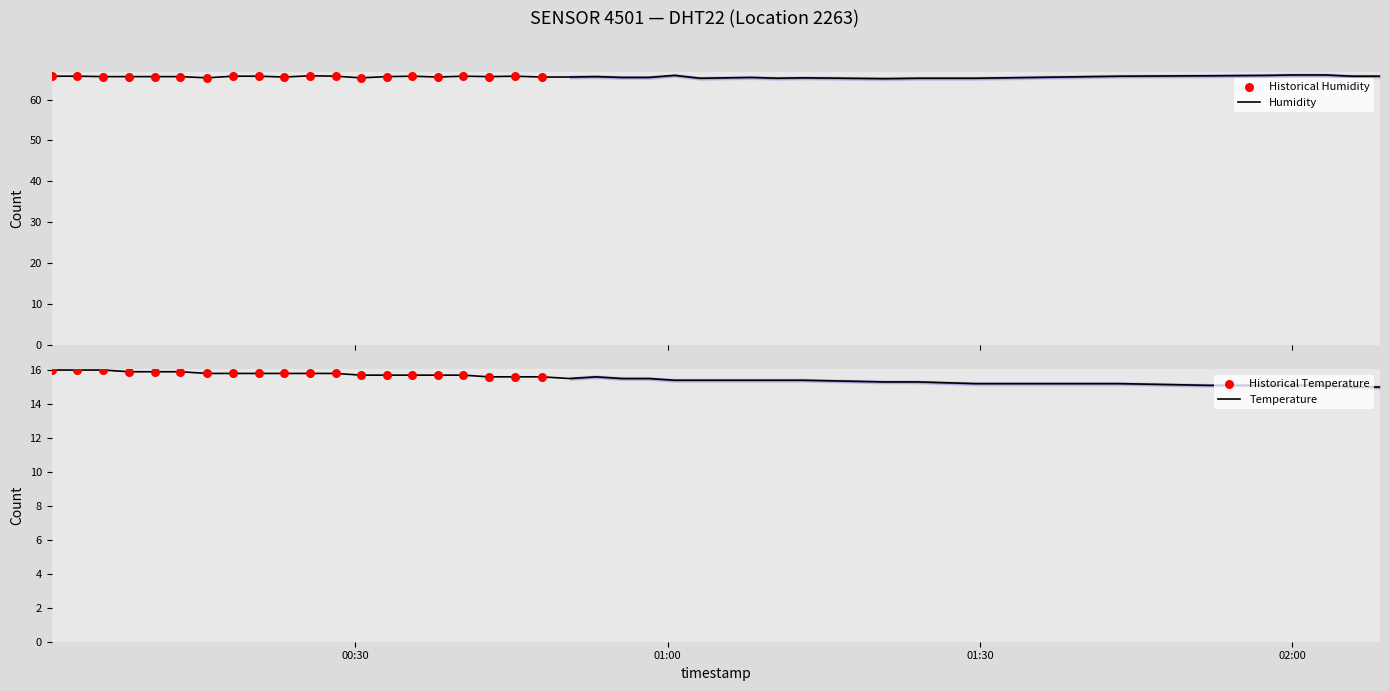

Which series has the largest total across all categories?

humidity